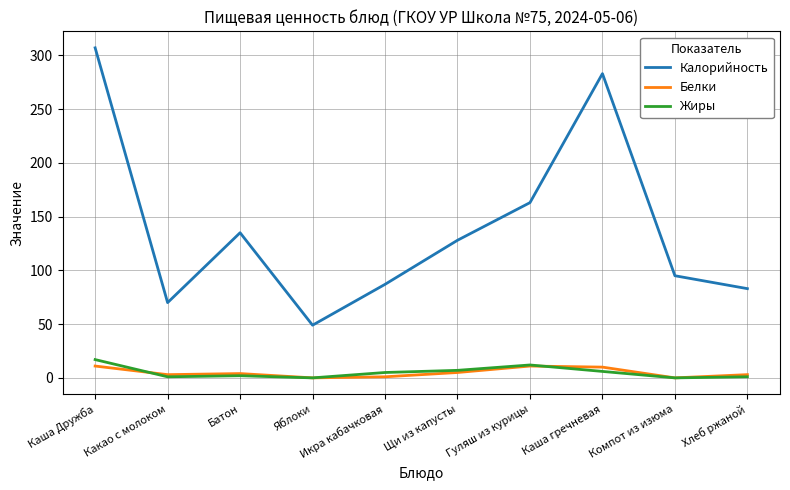

How many categories are shown in the chart?

10